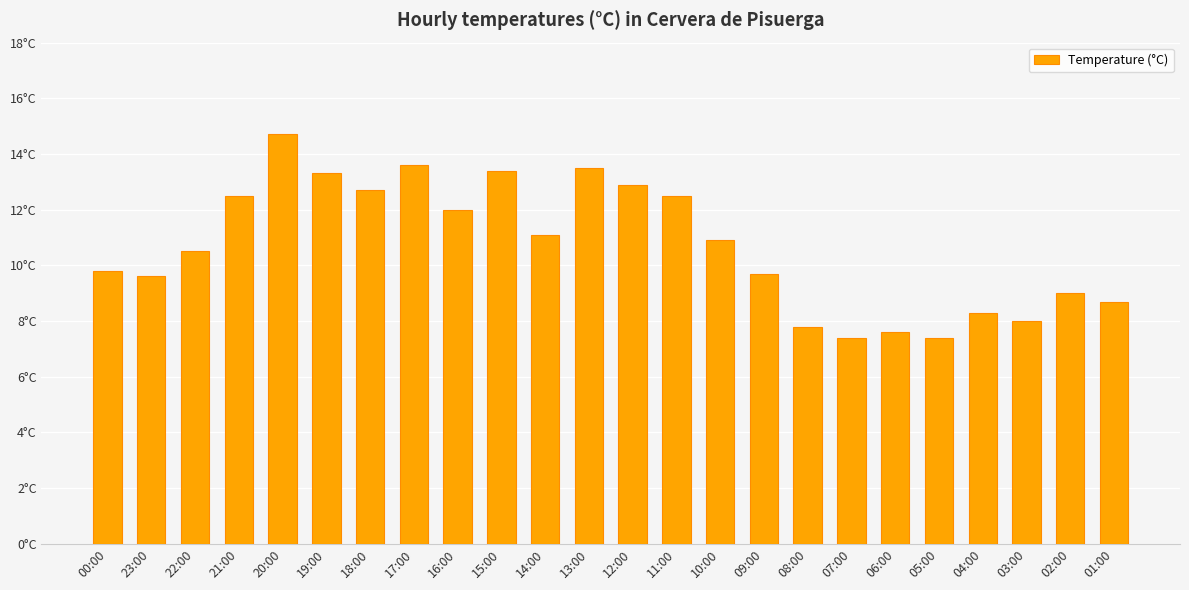

List the labels in order of value, smallest first.

07:00, 05:00, 06:00, 08:00, 03:00, 04:00, 01:00, 02:00, 23:00, 09:00, 00:00, 22:00, 10:00, 14:00, 16:00, 21:00, 11:00, 18:00, 12:00, 19:00, 15:00, 13:00, 17:00, 20:00